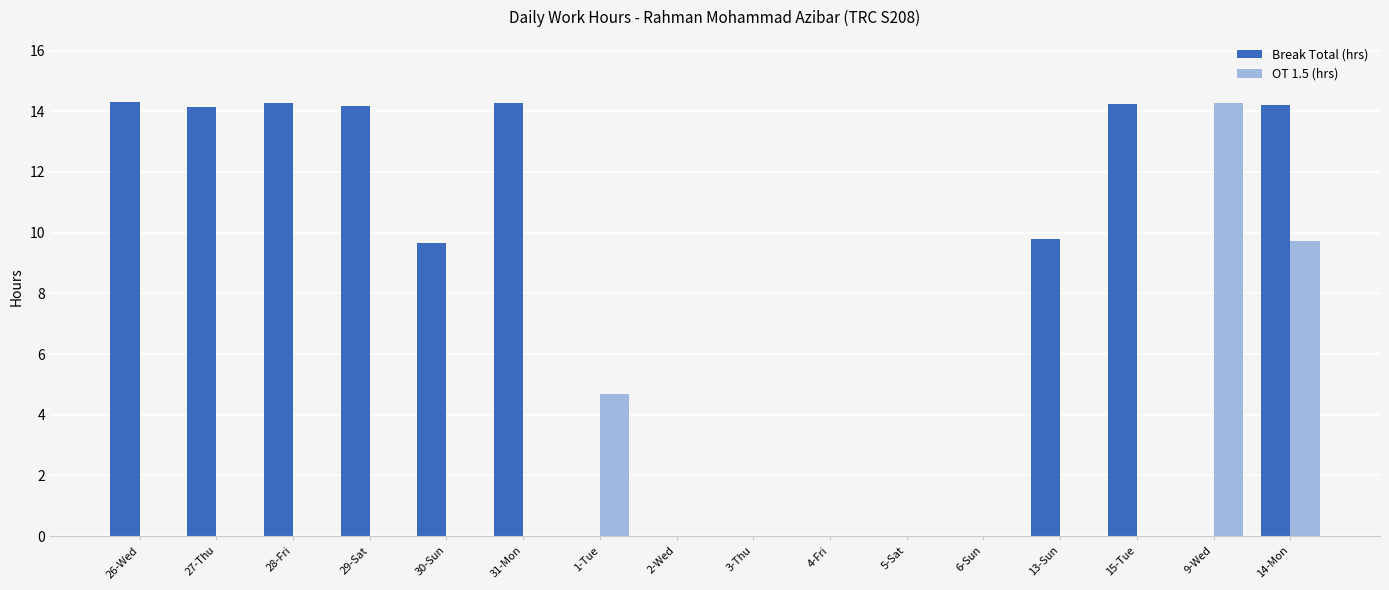

What is the sum of the OT 1.5 (hrs) values at 14-Mon and 1-Tue?

14.4